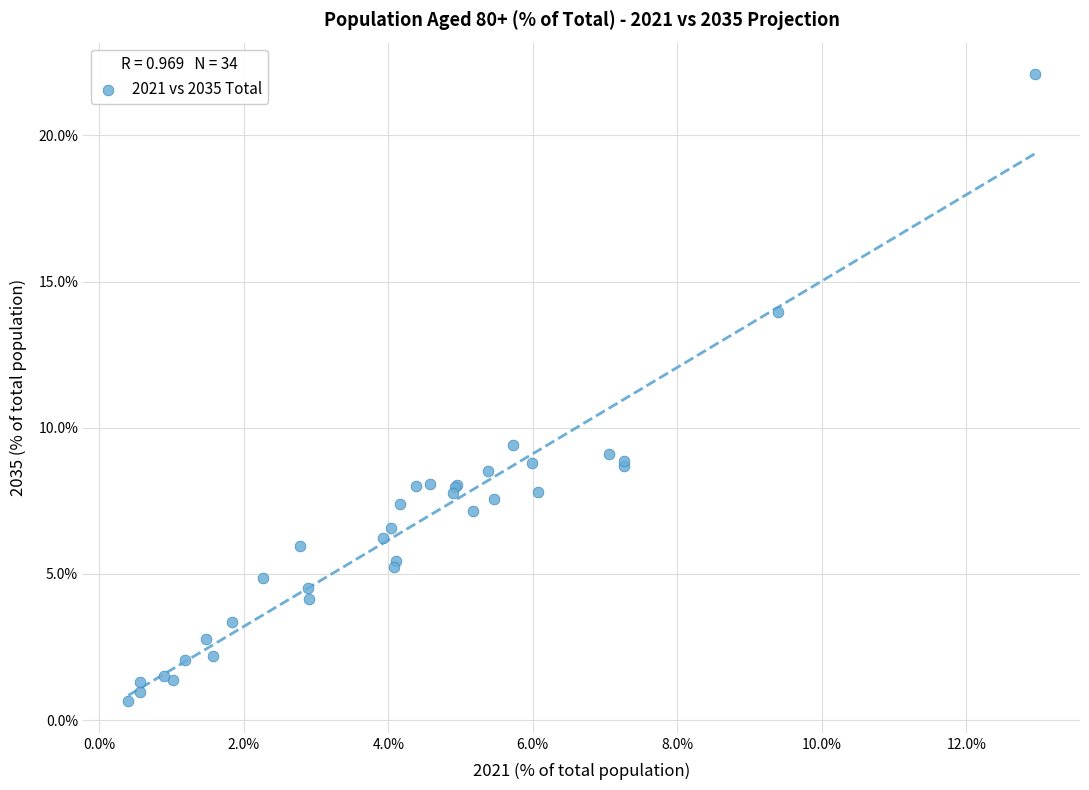

What Y value in the scatter plot is closest to 11?

9.4